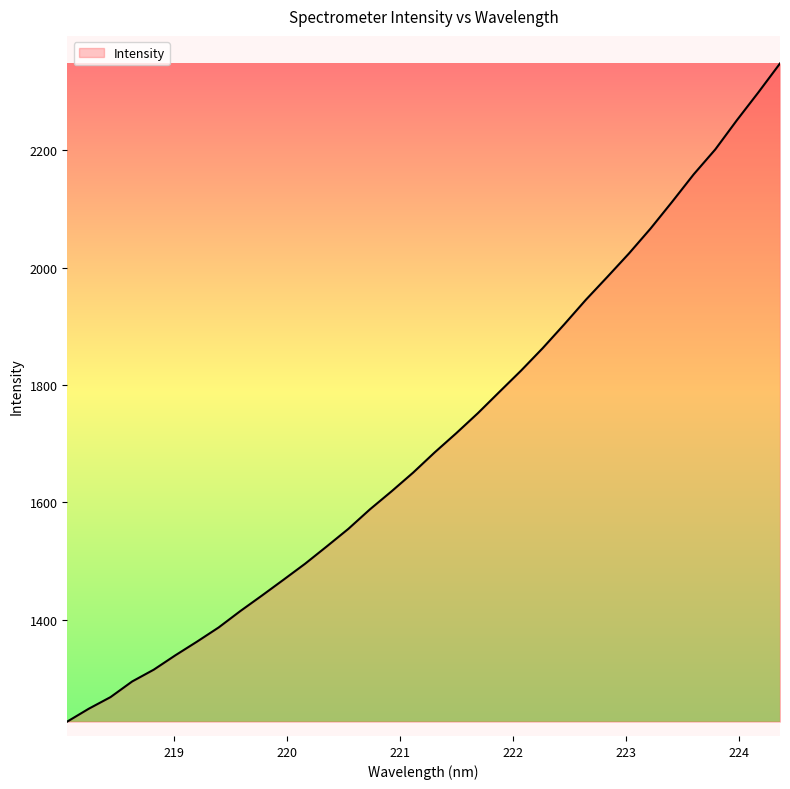

What is the smallest value displayed?

1226.5